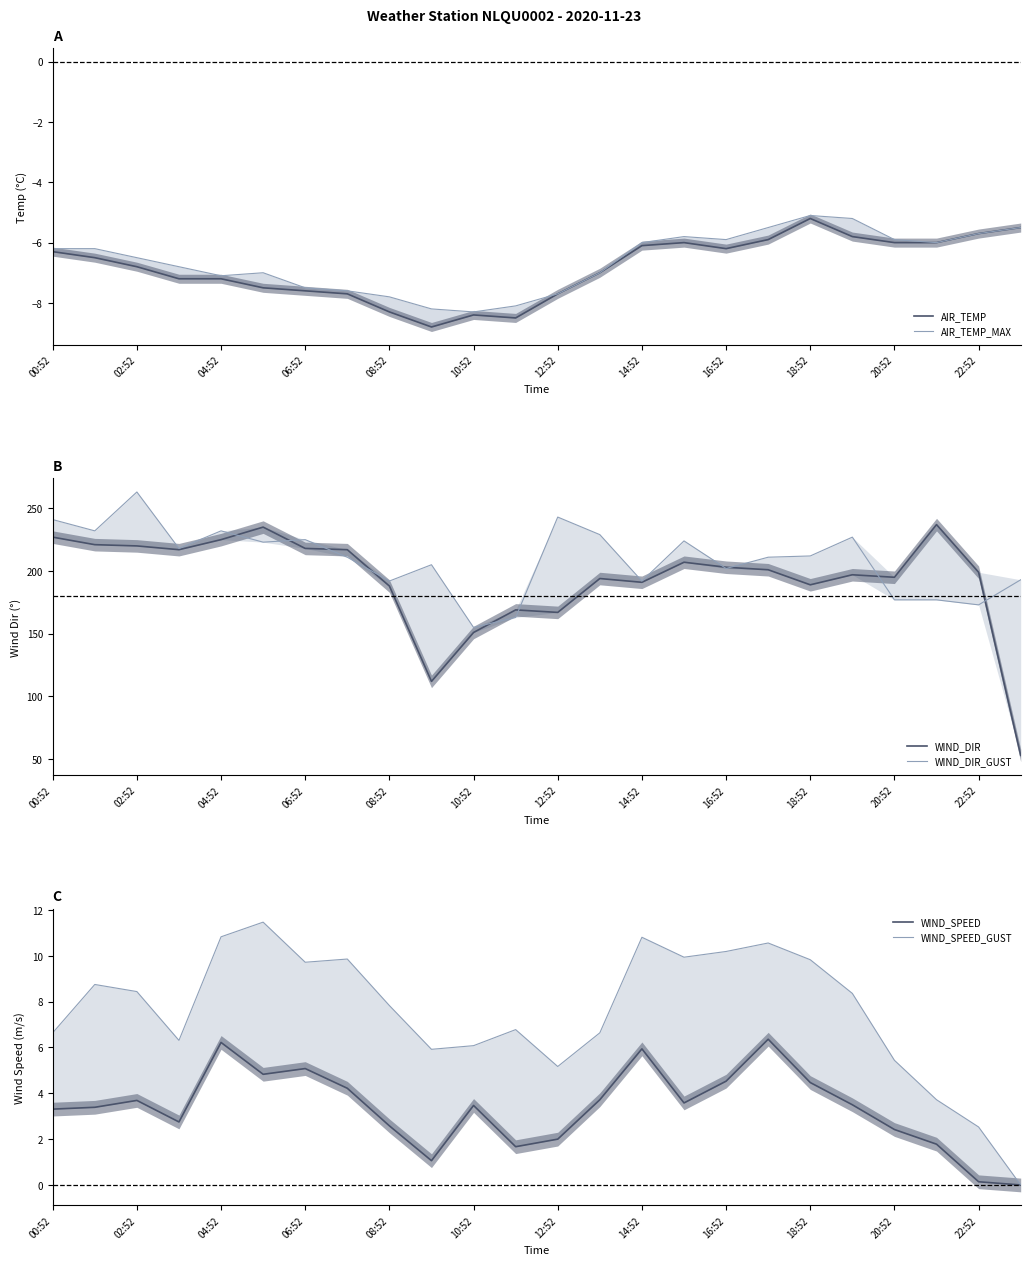

What is the average value of the WIND_DIR series?

193.0